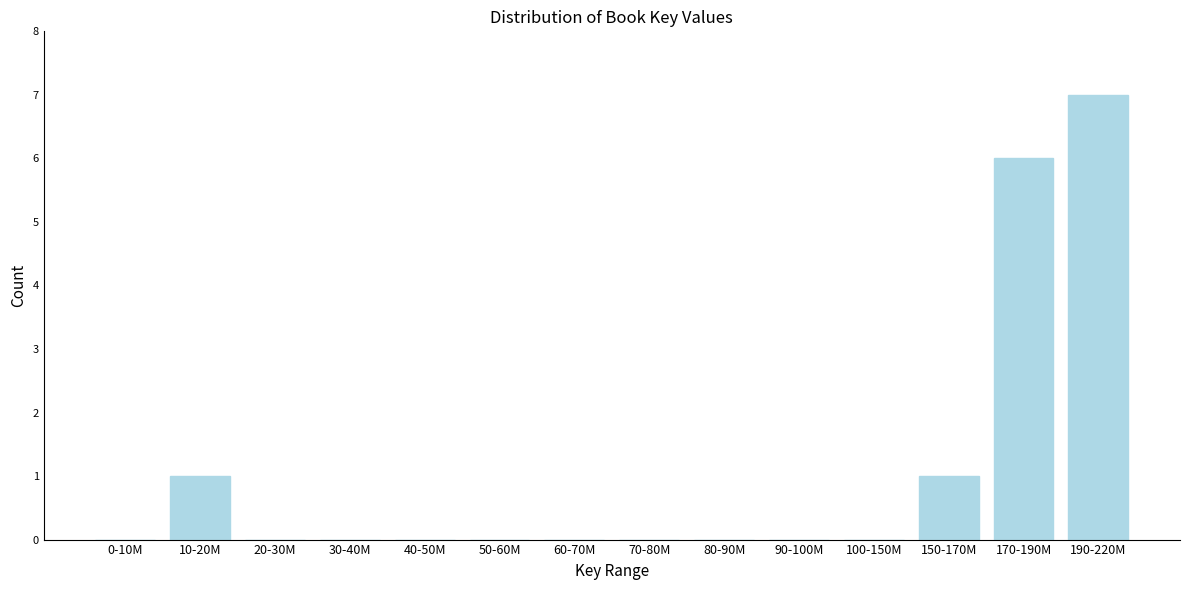

Reading right to left, transcribe all the data shown in this chart.

190-220M=7	170-190M=6	150-170M=1	100-150M=0	90-100M=0	80-90M=0	70-80M=0	60-70M=0	50-60M=0	40-50M=0	30-40M=0	20-30M=0	10-20M=1	0-10M=0